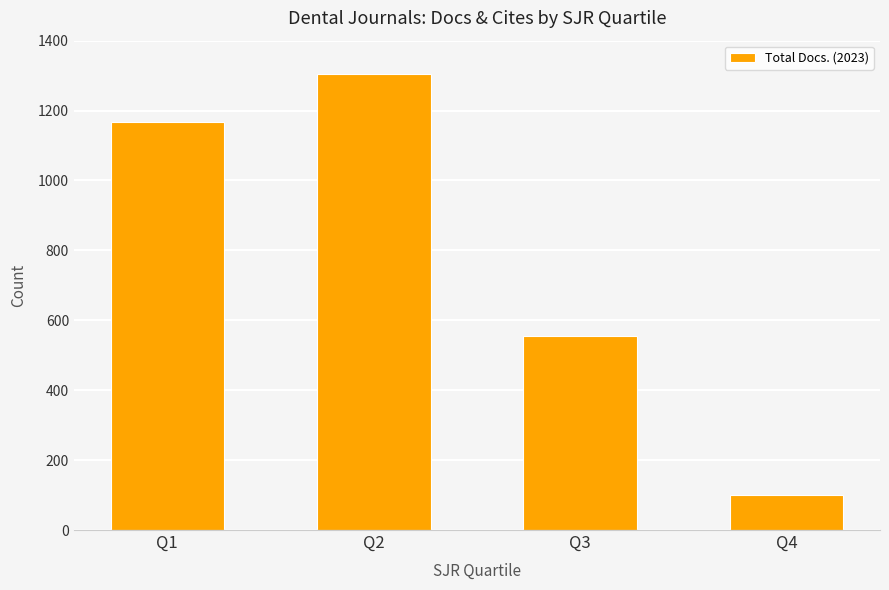

List the labels in order of value, smallest first.

Q4, Q3, Q1, Q2